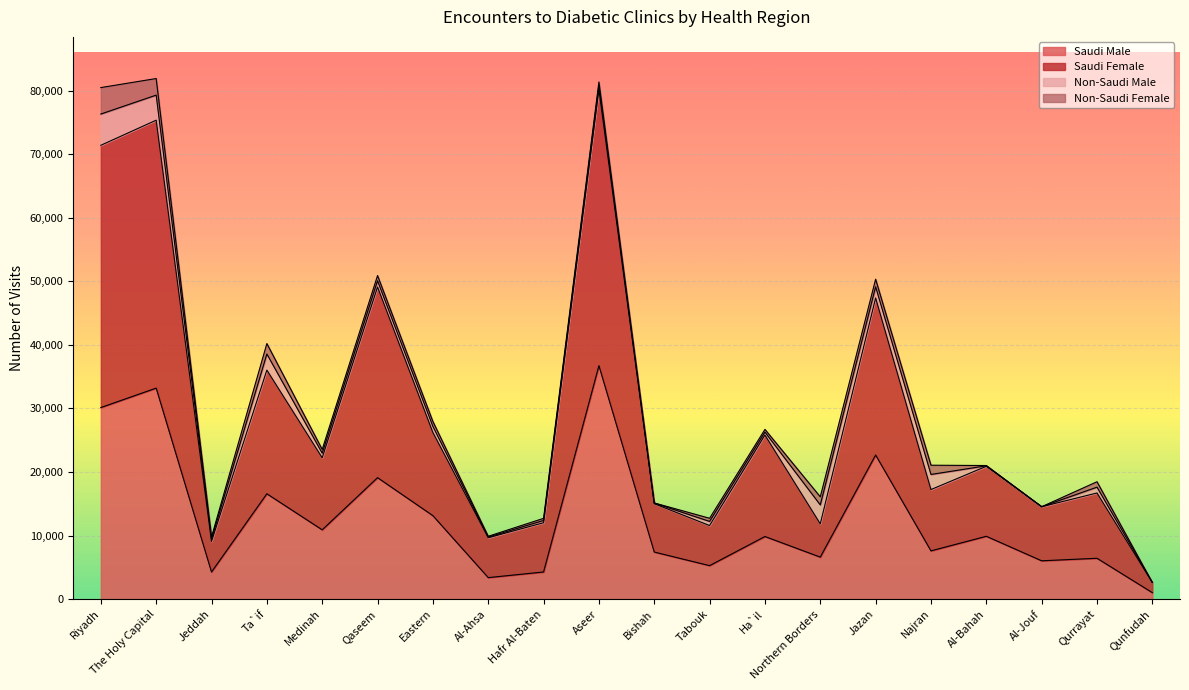

At which label does Saudi Male reach its peak?

Aseer